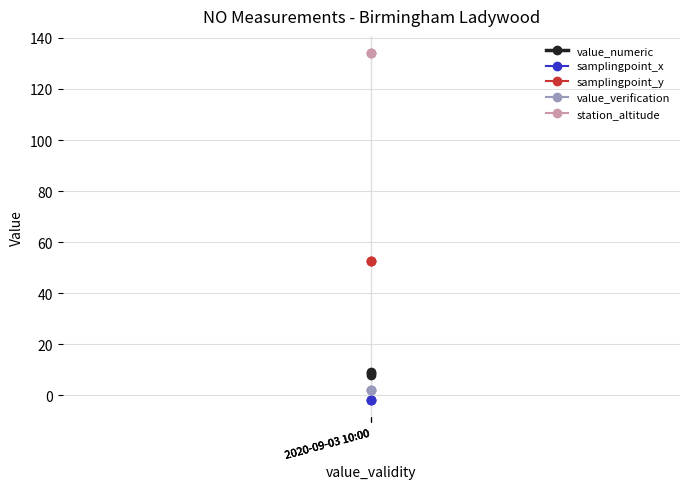

Reading left to right, extract all data points from this chart.

value_numeric: 8.9	9.0	7.9
samplingpoint_x: -1.9	-1.9	-1.9
samplingpoint_y: 52.5	52.5	52.5
value_verification: 2.0	2.0	2.0
station_altitude: 134.0	134.0	134.0